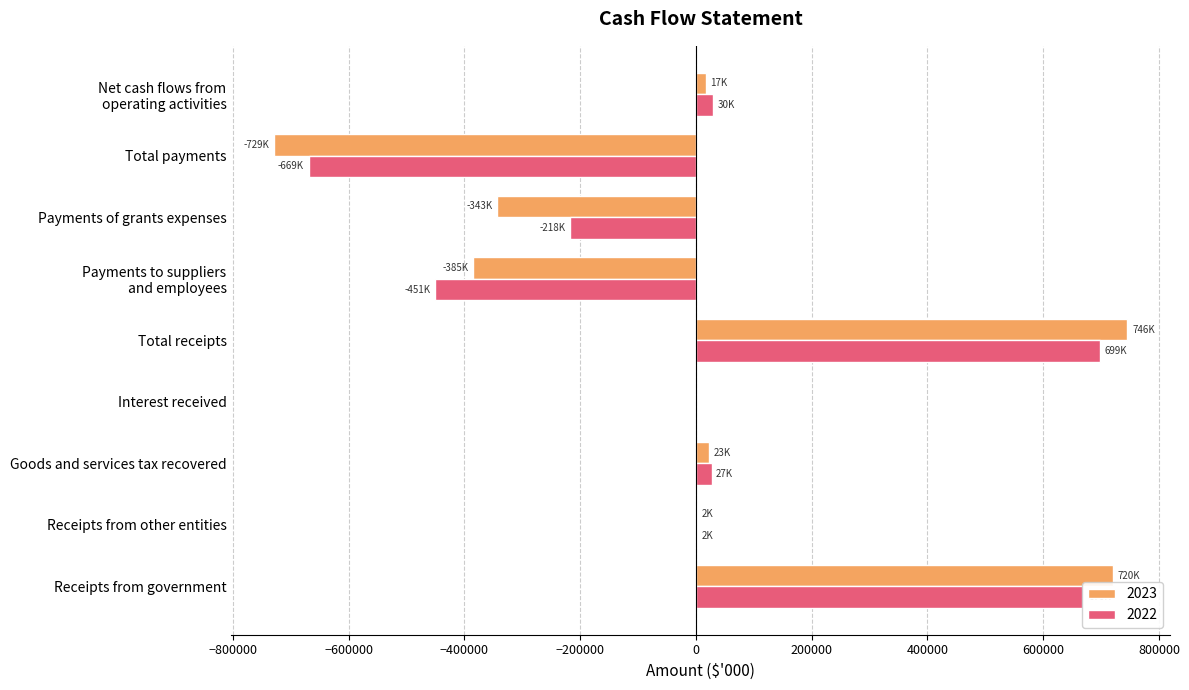

What is the total value across all series at Total payments?

-1397504.8